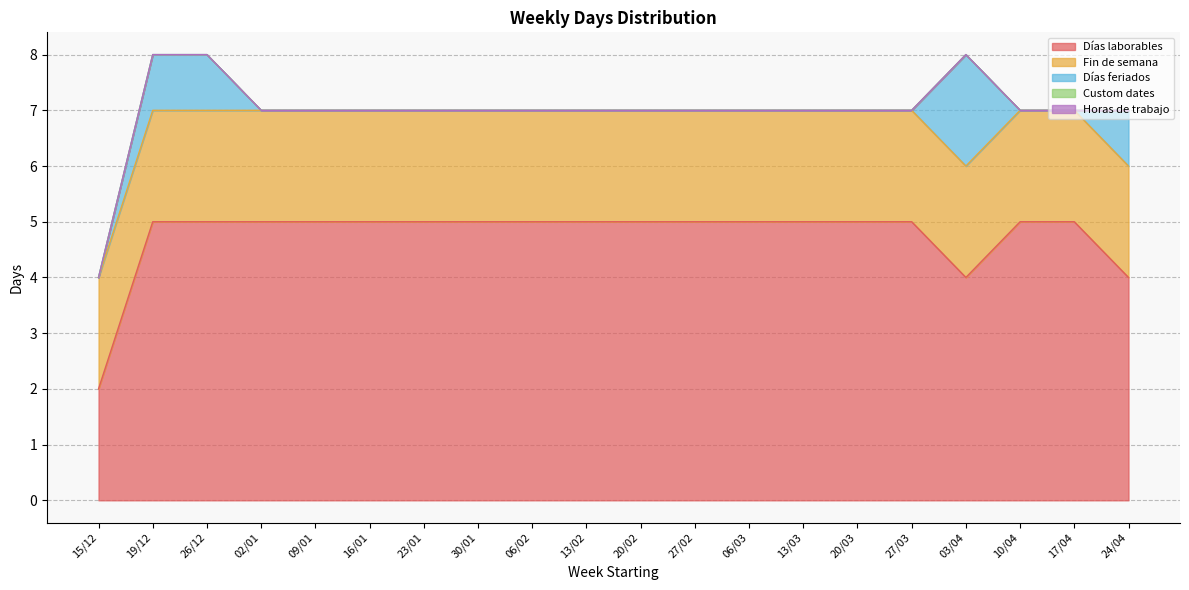

What position from the right is 06/02?

12